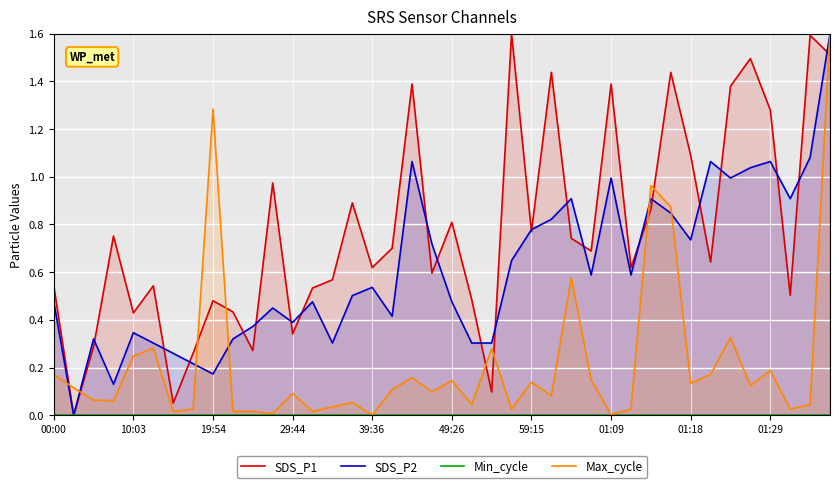

True or false: Min_cycle and SDS_P2 cross at least once.

False